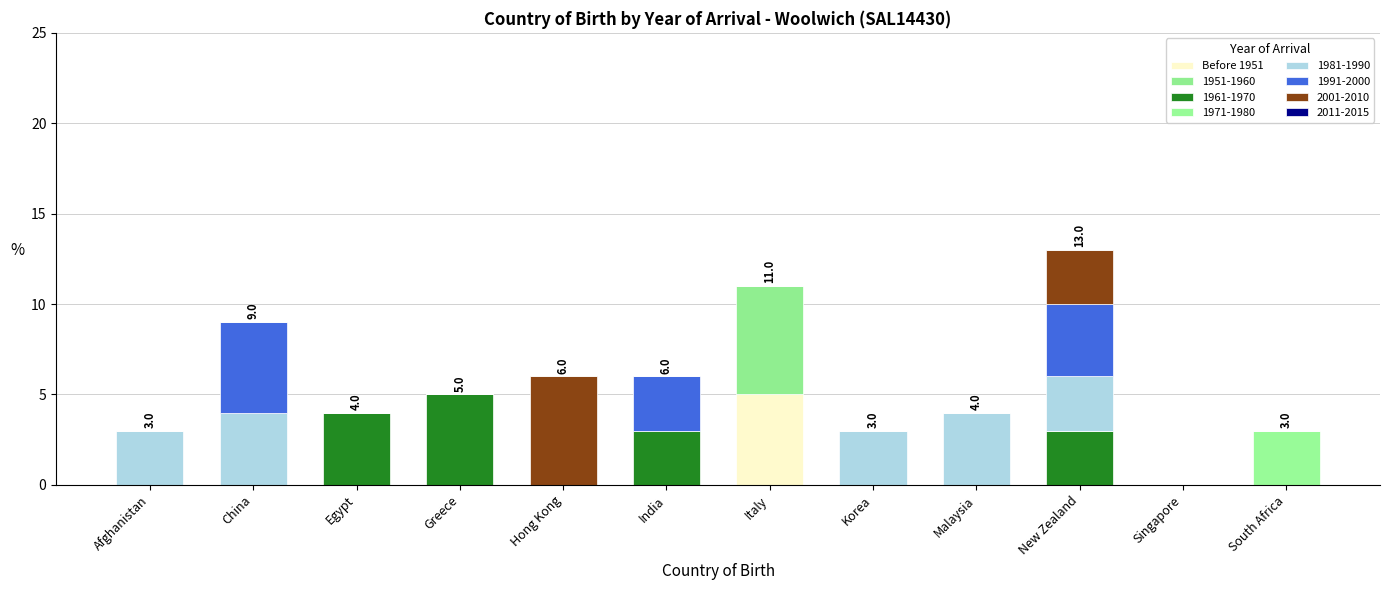

How many distinct data groups are displayed?

7